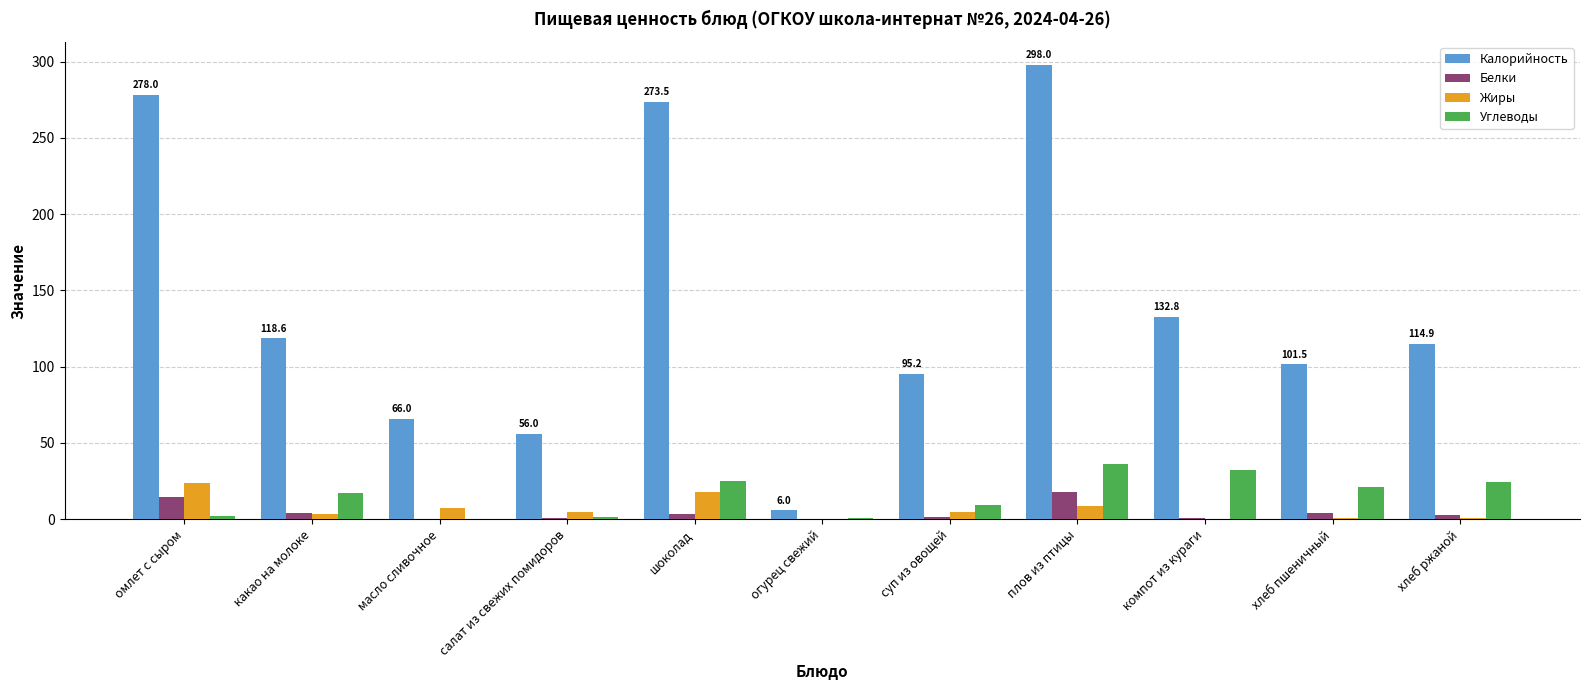

At which category is the sum across all series the highest?

плов из птицы